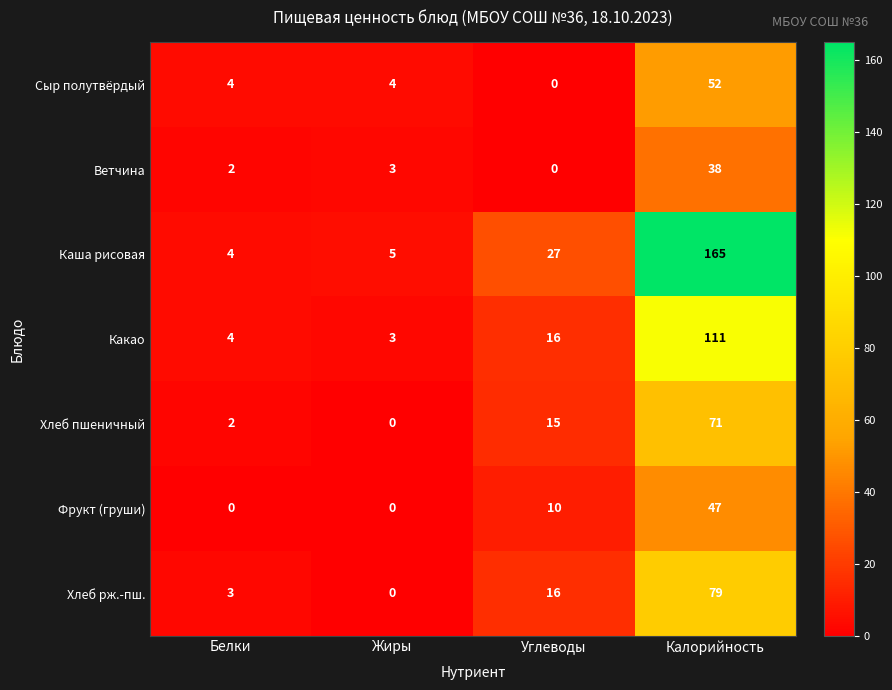

Is it true that Ветчина equals 26 at Углеводы?

False